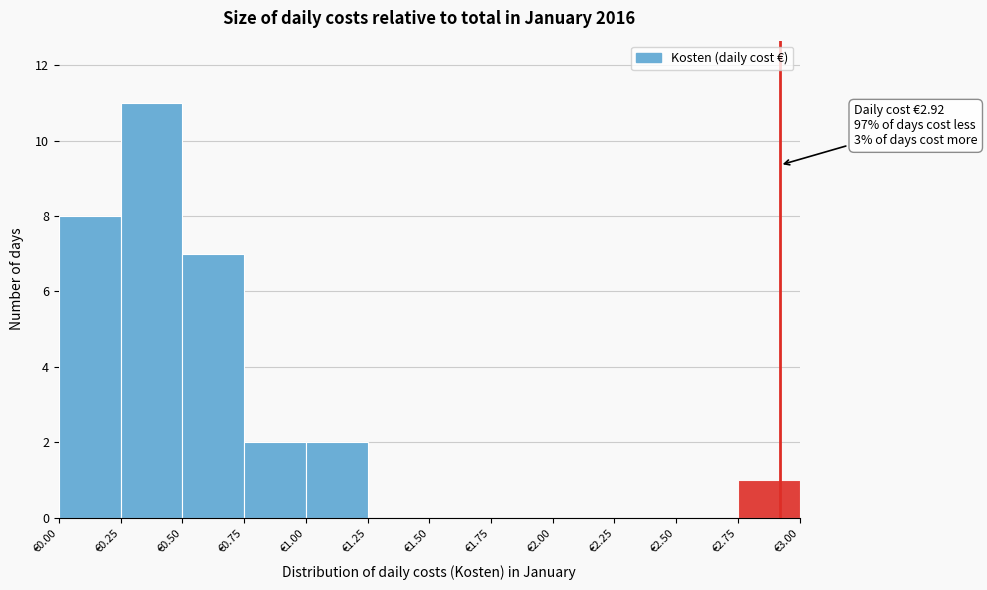

Over which range of the x-axis is the bar tallest?

0.25 to 0.50